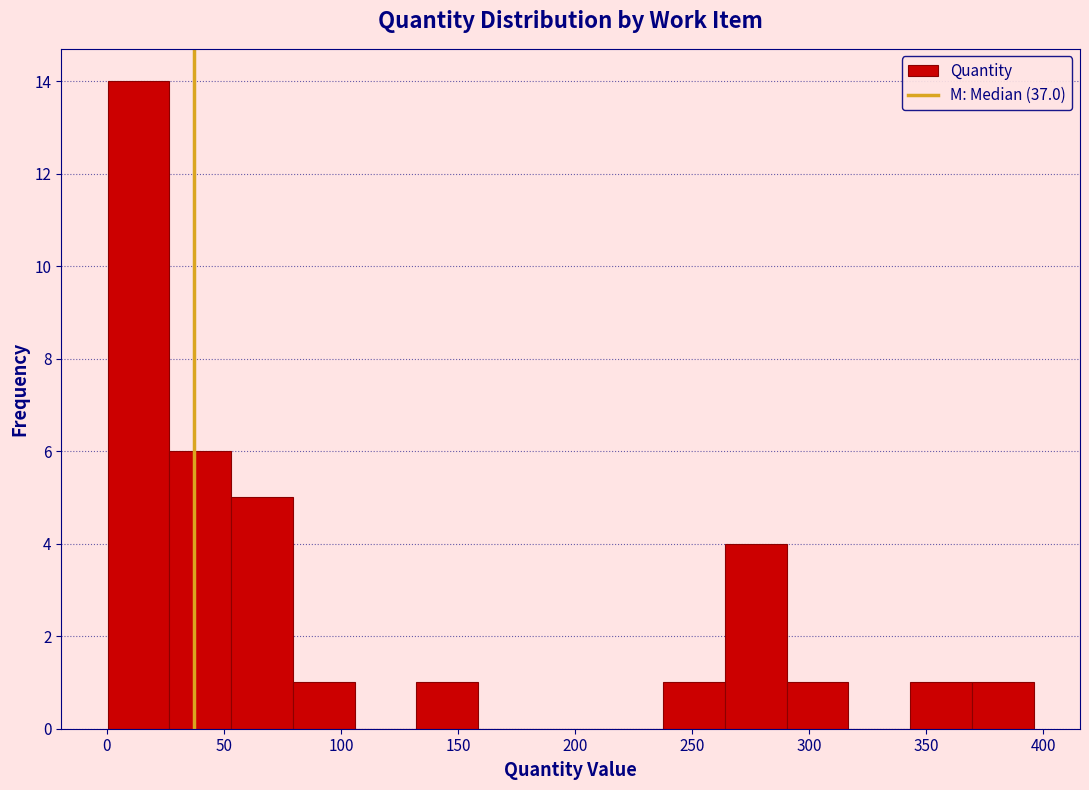

Which range on the x-axis has the tallest bar?

0 to 25